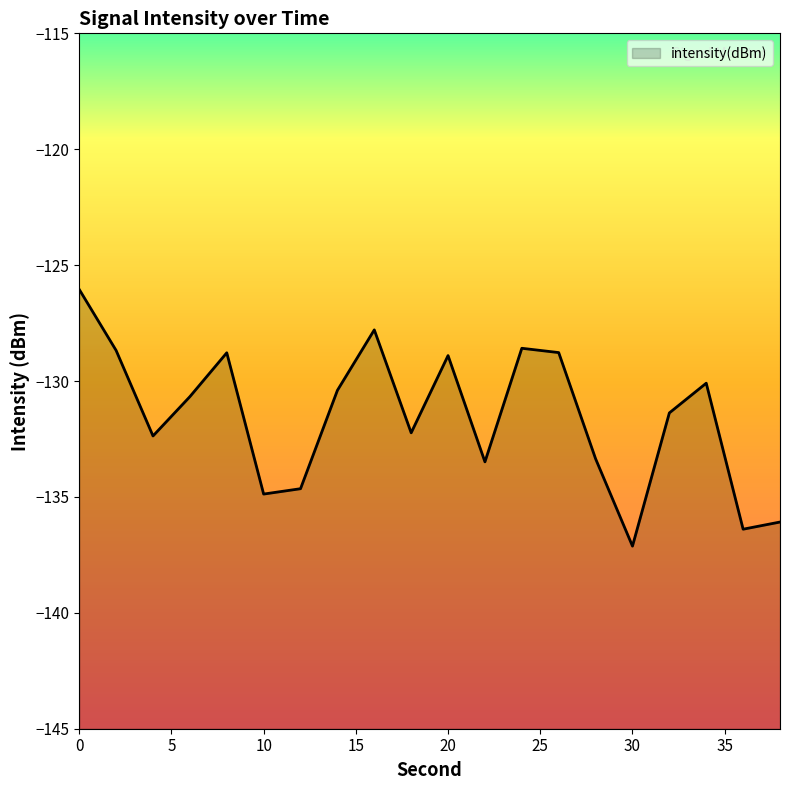

How many lines are shown in the chart?

1